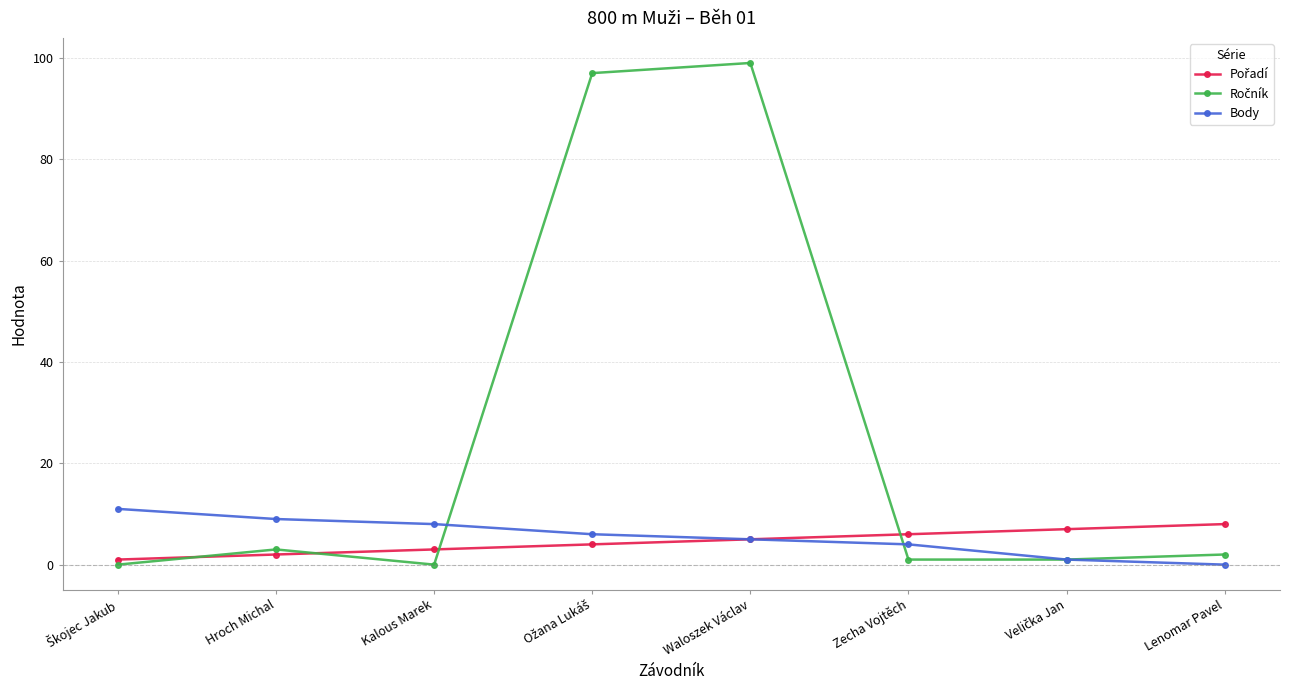

What is the total value across all series at Waloszek Václav?

109